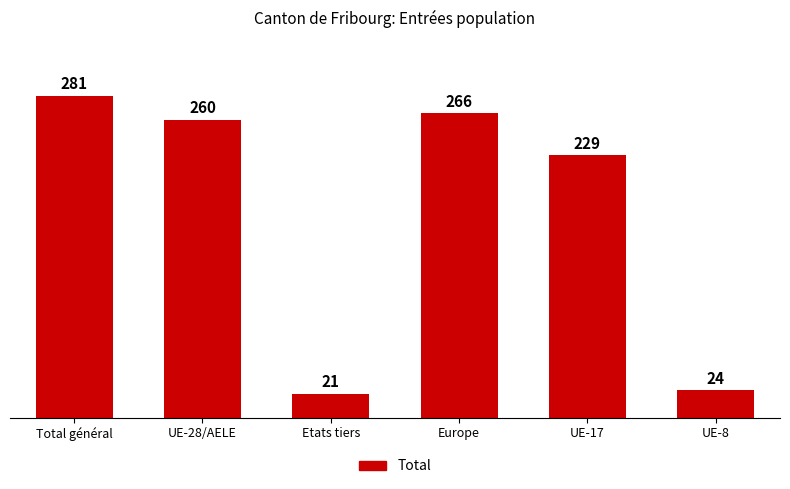

At which category does the chart reach its minimum across all series?

Etats tiers